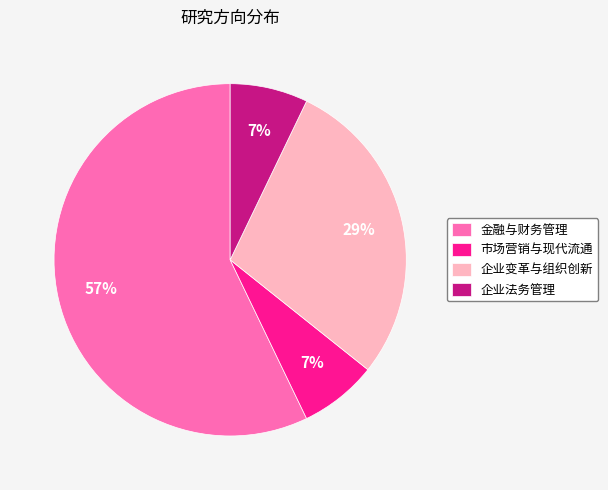

What is the largest slice in the pie chart?

金融与财务管理